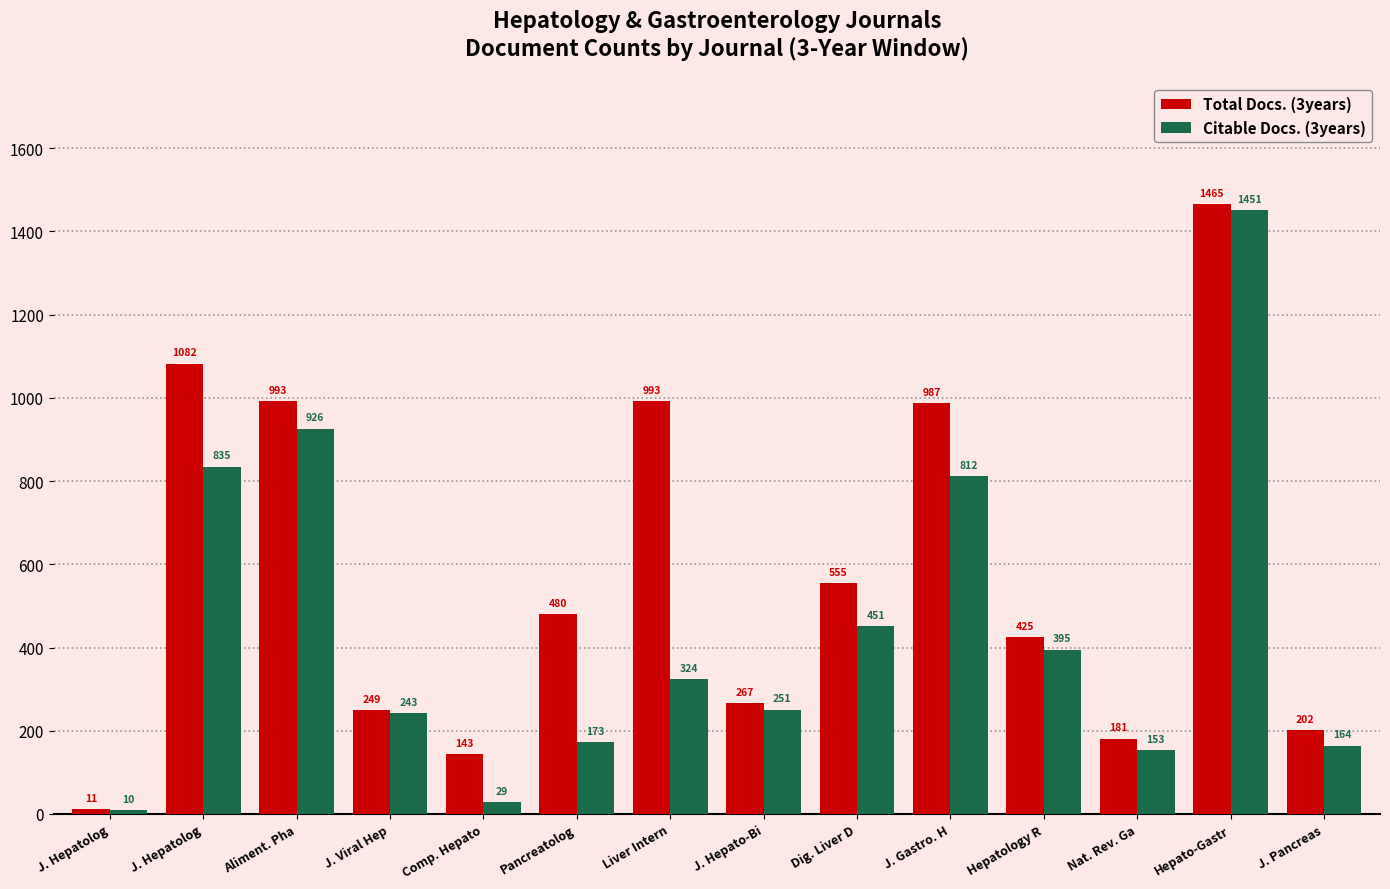

What is the maximum value shown in the chart?

1465